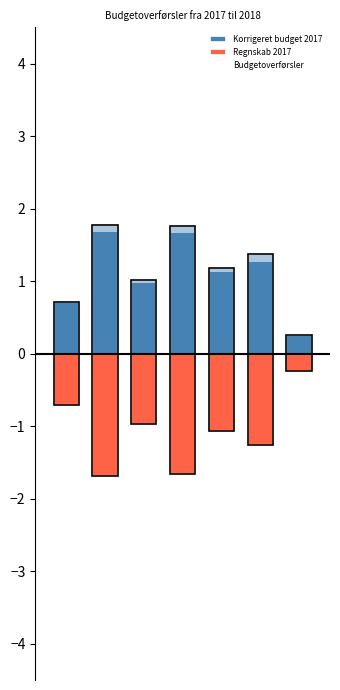

At which category is the sum across all series the highest?

4